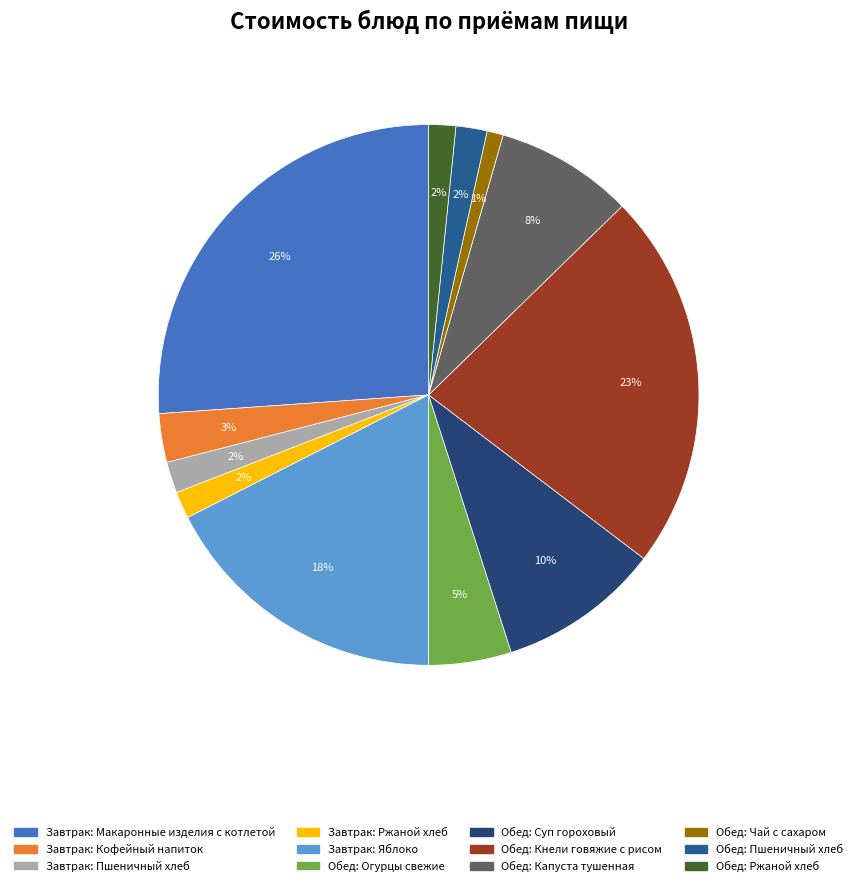

What percentage is the Завтрак: Кофейный напиток slice, to the nearest percent?

3%